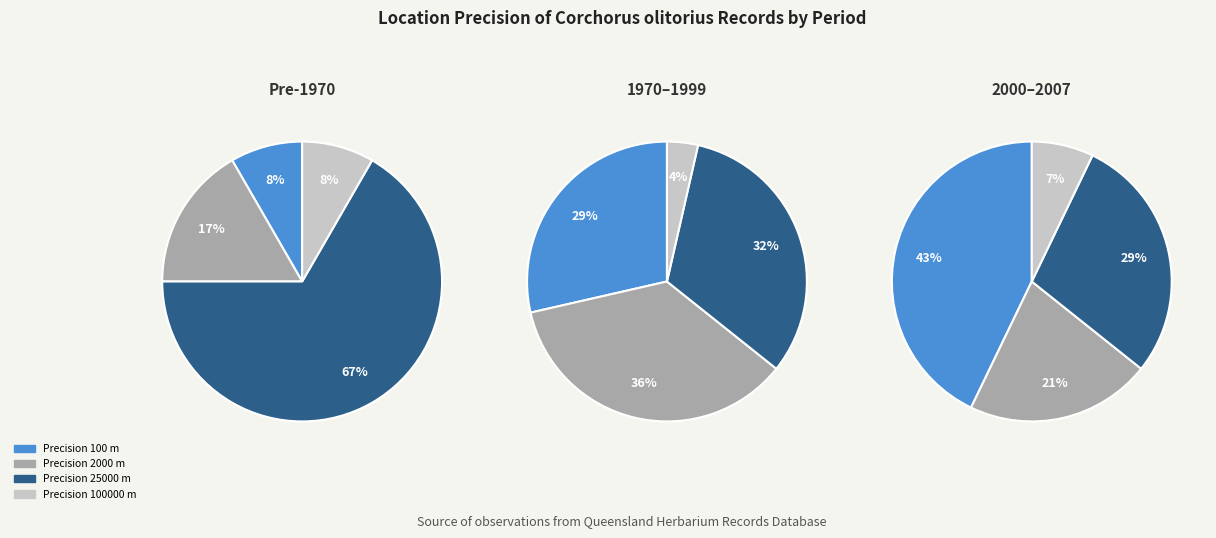

Which category has the smallest portion of the pie?

100